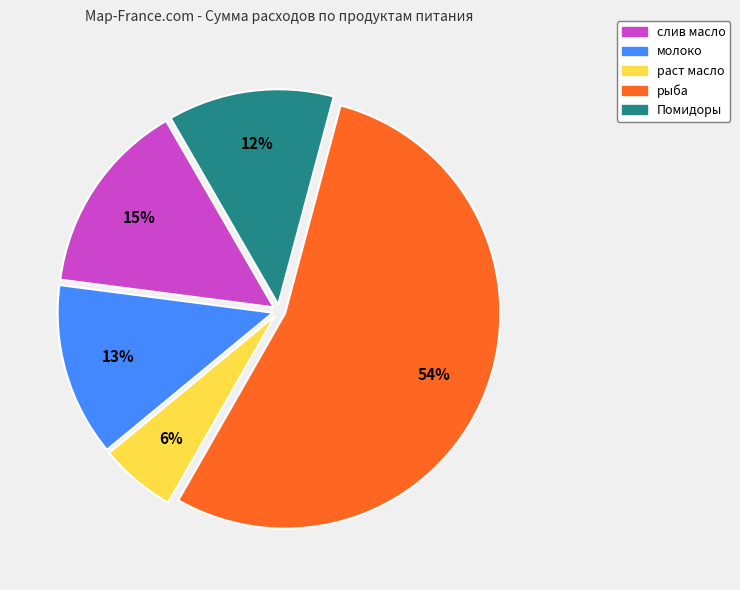

Rank the categories by value from highest to lowest.

рыба, слив масло, молоко, Помидоры, раст масло